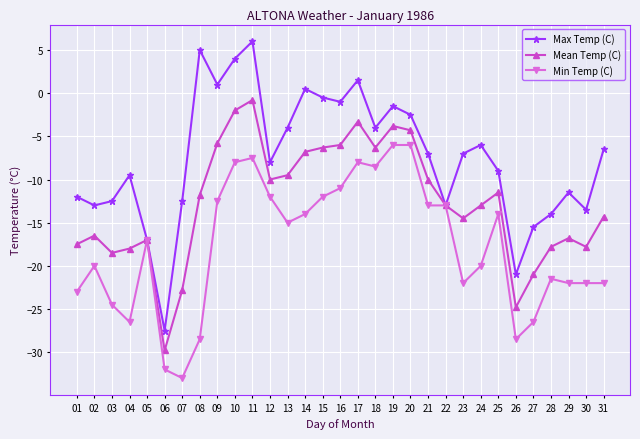

What is the total value across all series at 17?

-9.8